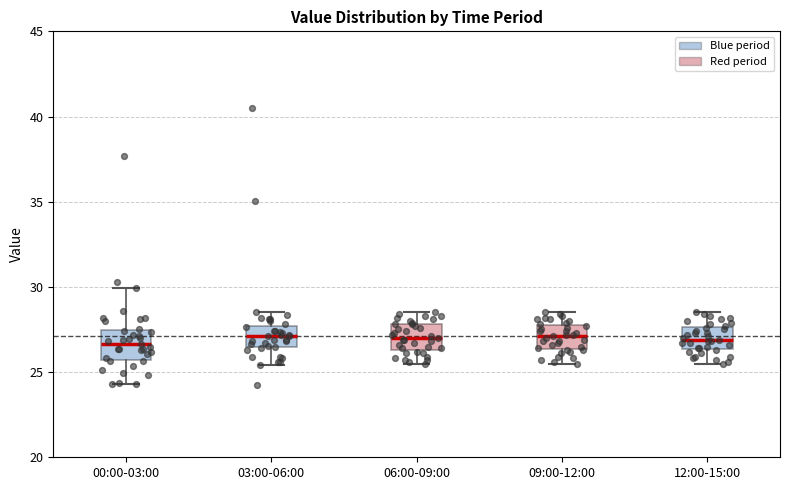

Reading left to right, transcribe this box plot: for each box, give where its median line is, the range the box spans, and where its two whiskers end, as read against the y-axis. The values are not printed on the chart, so give them approximately, as read against the axis.

00:00-03:00: median 26.5, box 25.5 to 27.5, whiskers 24.5 to 30.0
03:00-06:00: median 27.0, box 26.5 to 27.5, whiskers 25.5 to 28.5
06:00-09:00: median 27.0, box 26.5 to 28.0, whiskers 25.5 to 28.5
09:00-12:00: median 27.0, box 26.5 to 28.0, whiskers 25.5 to 28.5
12:00-15:00: median 27.0, box 26.5 to 27.5, whiskers 25.5 to 28.5